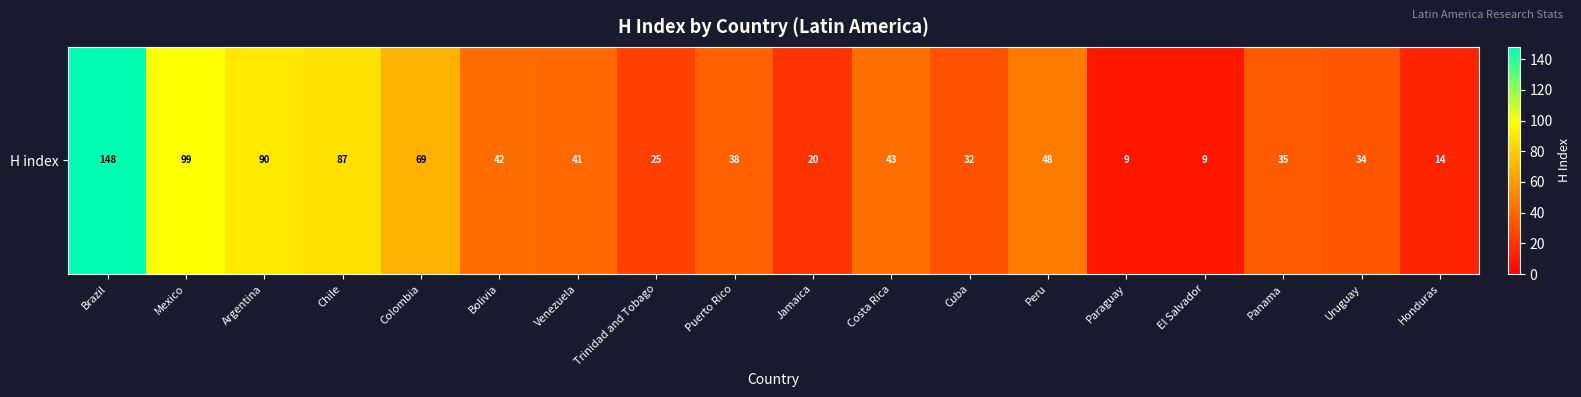

True or false: the data shows 31 at Jamaica.

False